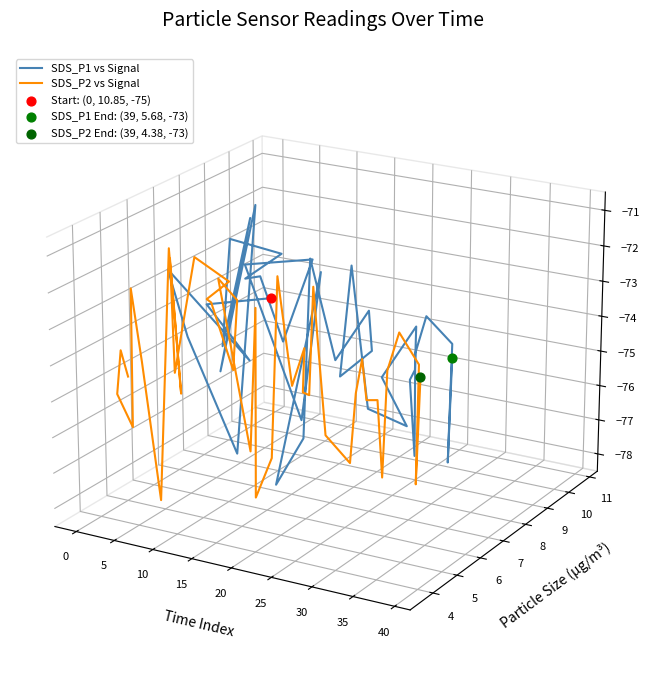

Which series reaches the maximum Y coordinate?

SDS_P1 vs Signal